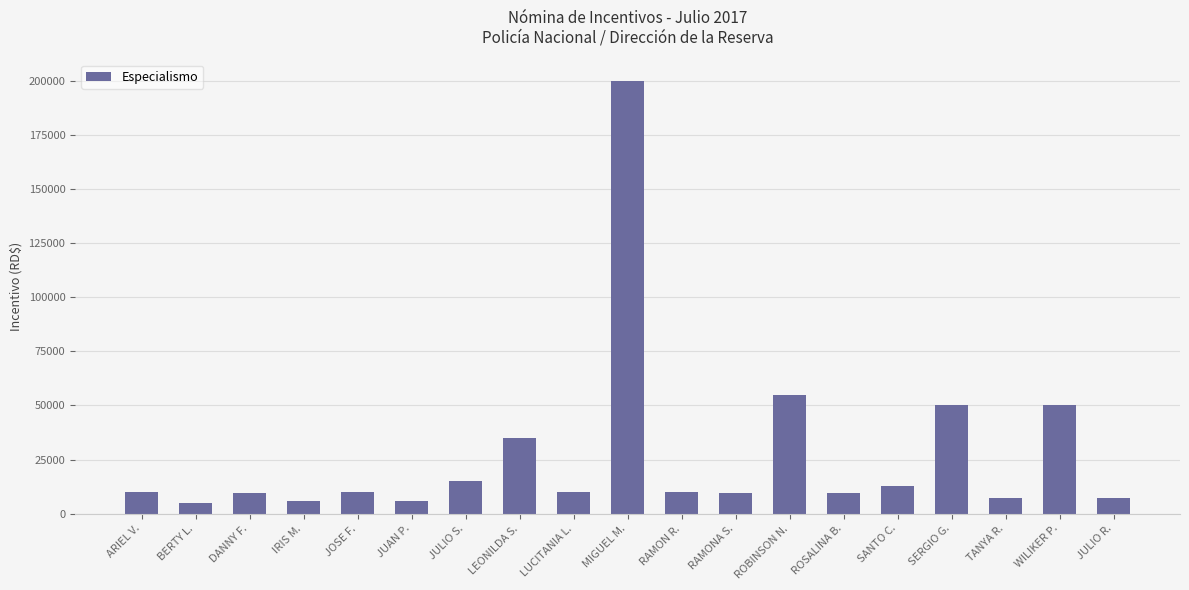

The value at TANYA R. is 7000. True or false?

True